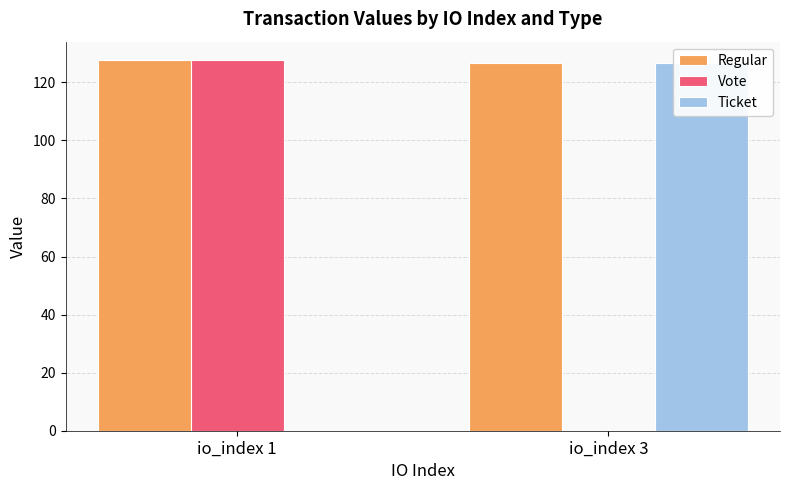

How many data points in Vote are above 127?

1